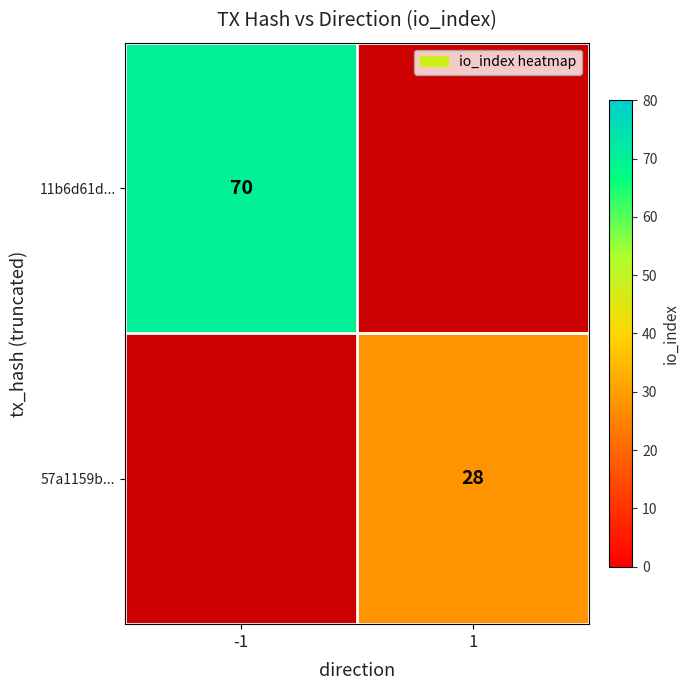

The 57a1159b... series shows 38 at 1. True or false?

False